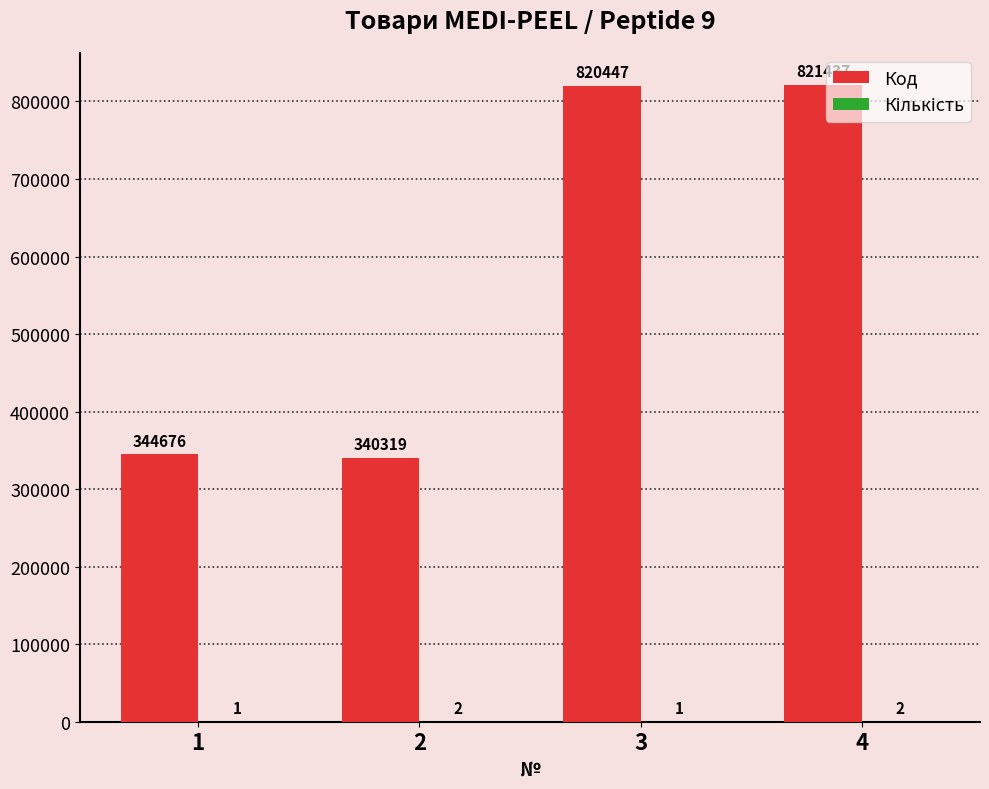

The value of Код at 4 is 1275115. True or false?

False